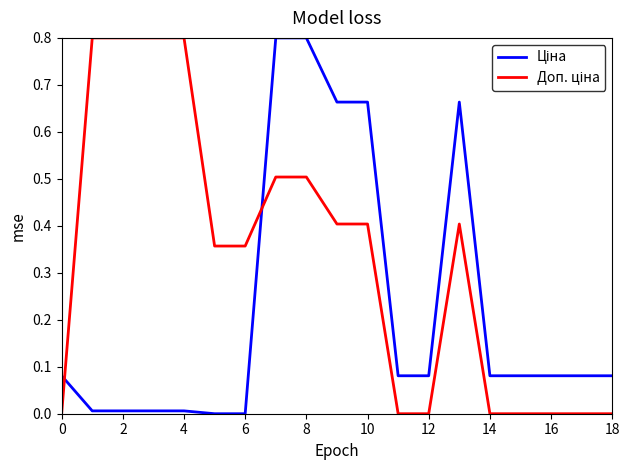

What is the maximum value for Доп. ціна?

0.8